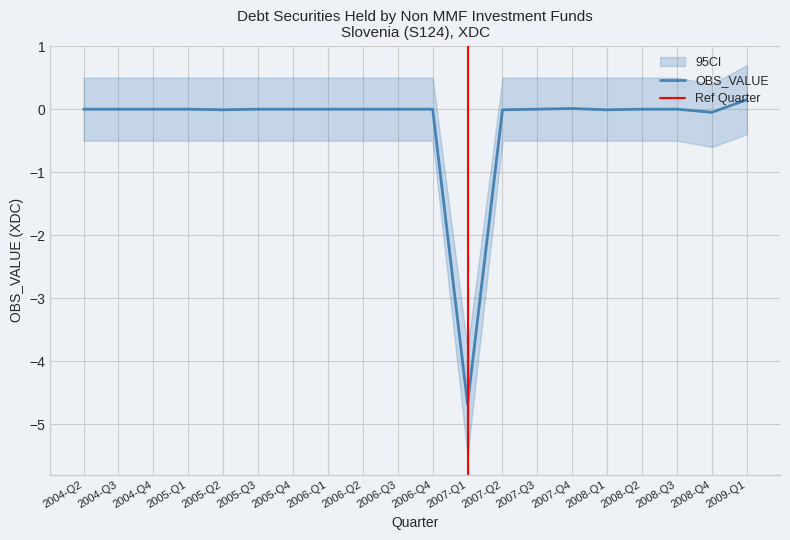

Where is the first local maximum?

2004-Q3